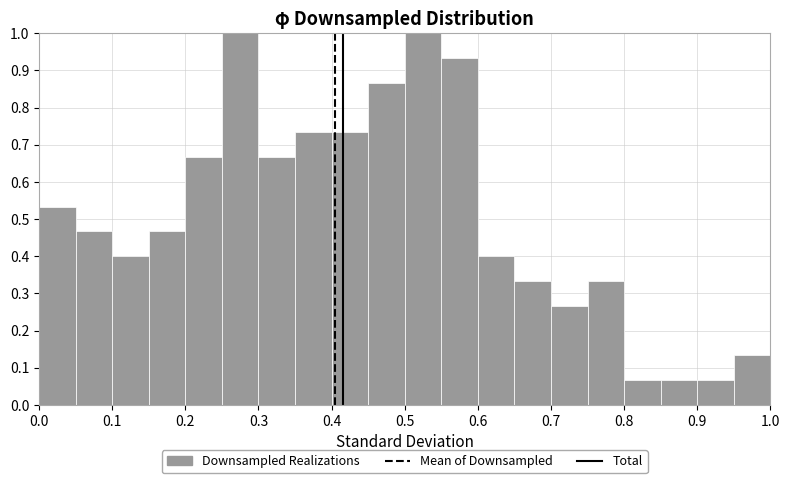

What is the height of the bar covering 0.65 to 0.70 on the x-axis? The values are not printed on the chart, so give them approximately, as read against the axis.

0.33